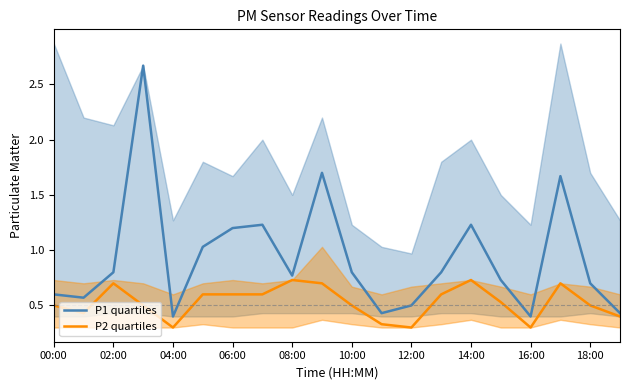

What is the label of the 3rd point from the right?

17